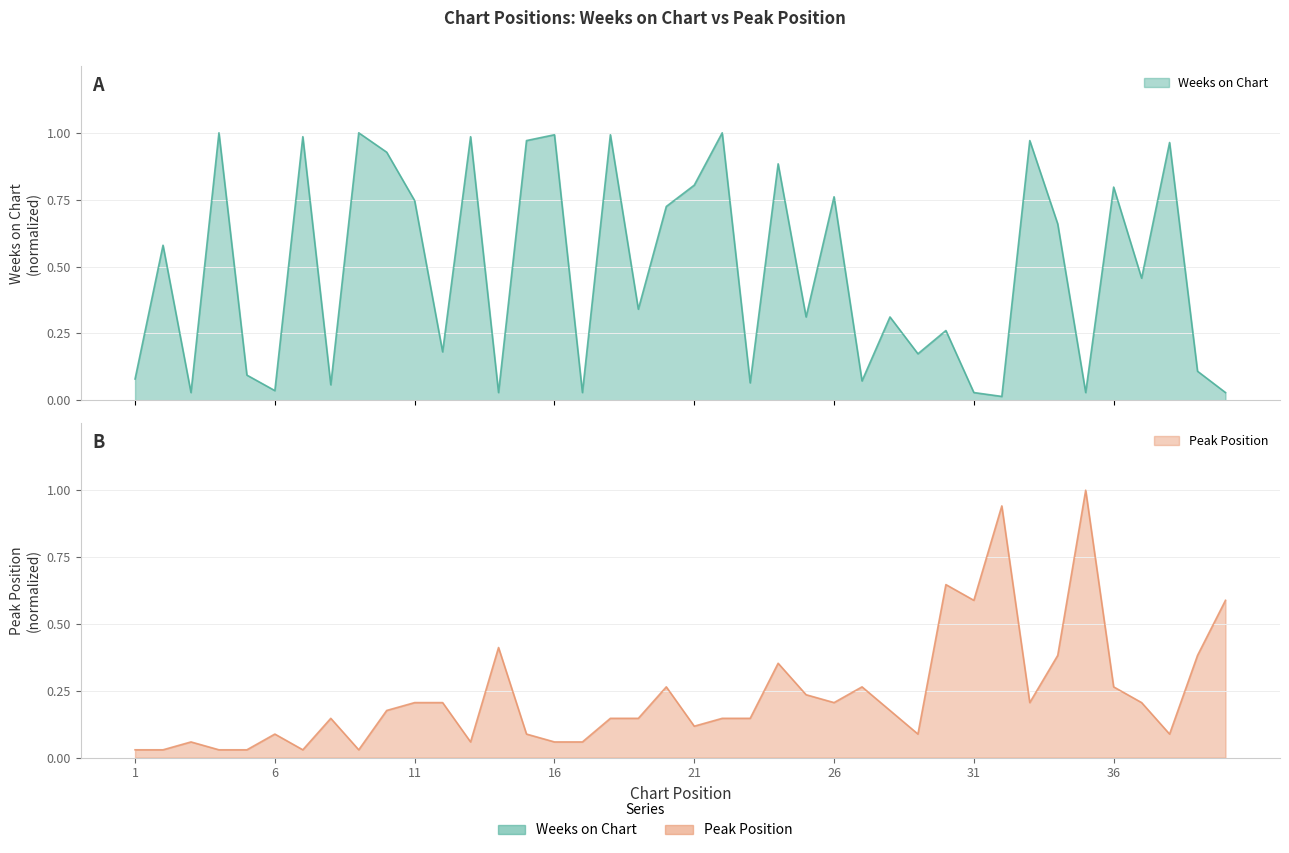

Reading left to right, list all the values displayed in this chart.

Weeks on Chart: 0.1	0.6	0.0	1.0	0.1	0.0	1.0	0.1	1.0	0.9	0.7	0.2	1.0	0.0	1.0	1.0	0.0	1.0	0.3	0.7	0.8	1.0	0.1	0.9	0.3	0.8	0.1	0.3	0.2	0.3	0.0	0.0	1.0	0.7	0.0	0.8	0.5	1.0	0.1	0.0
Peak Position: 0.0	0.0	0.1	0.0	0.0	0.1	0.0	0.1	0.0	0.2	0.2	0.2	0.1	0.4	0.1	0.1	0.1	0.1	0.1	0.3	0.1	0.1	0.1	0.4	0.2	0.2	0.3	0.2	0.1	0.6	0.6	0.9	0.2	0.4	1.0	0.3	0.2	0.1	0.4	0.6